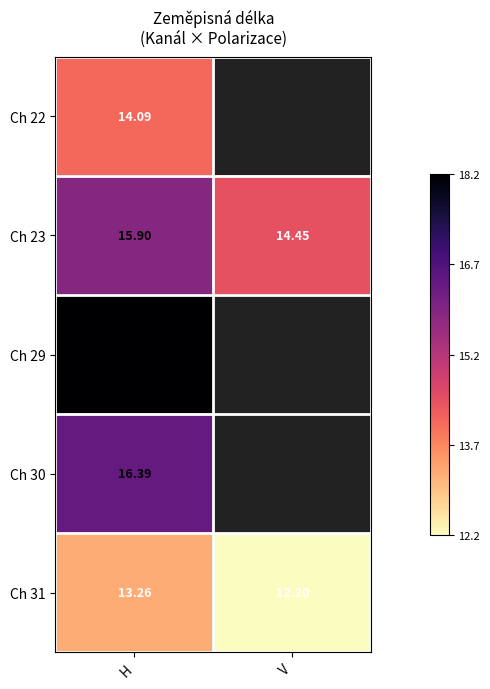

List the labels in order of Ch 31 value, smallest first.

V, H